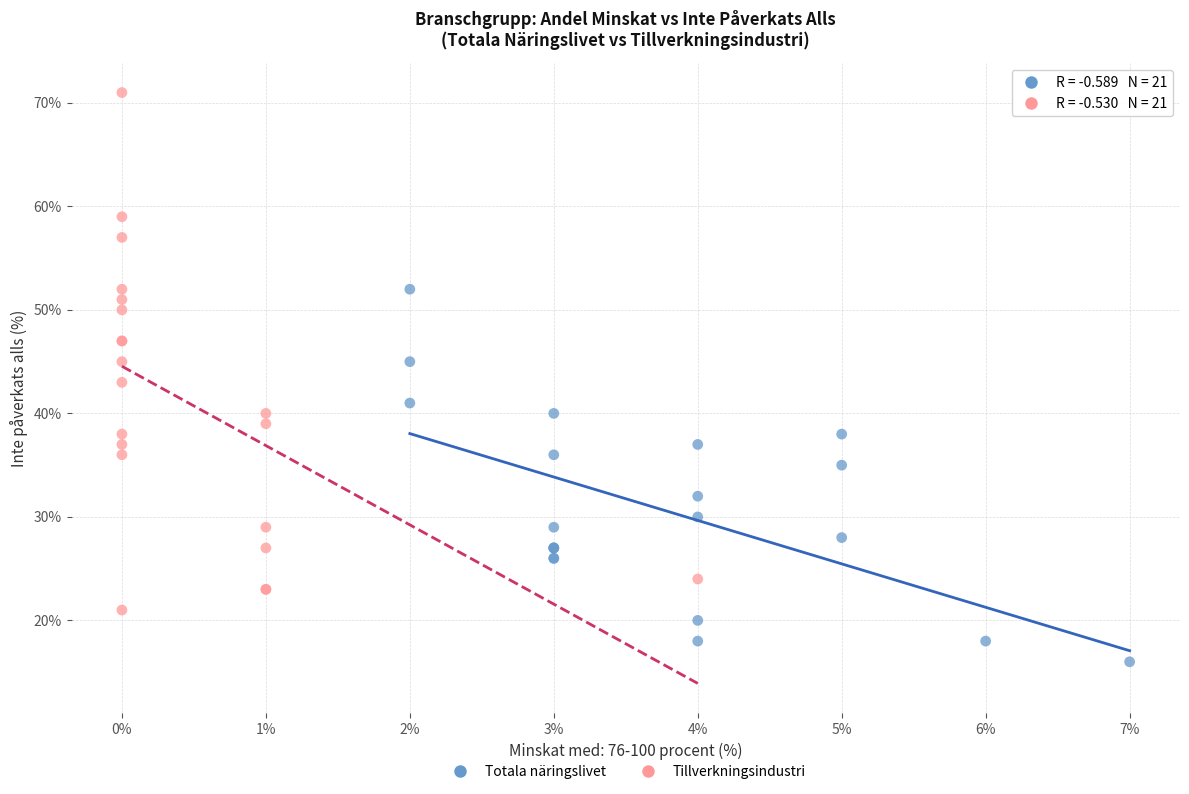

Which series contains the lowest Y value?

Totala näringslivet